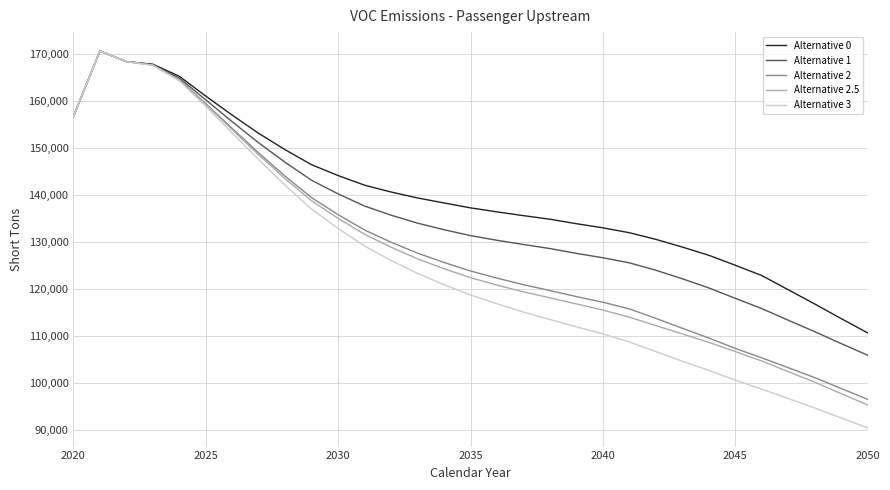

Which series has the widest spread of values?

Alternative 3